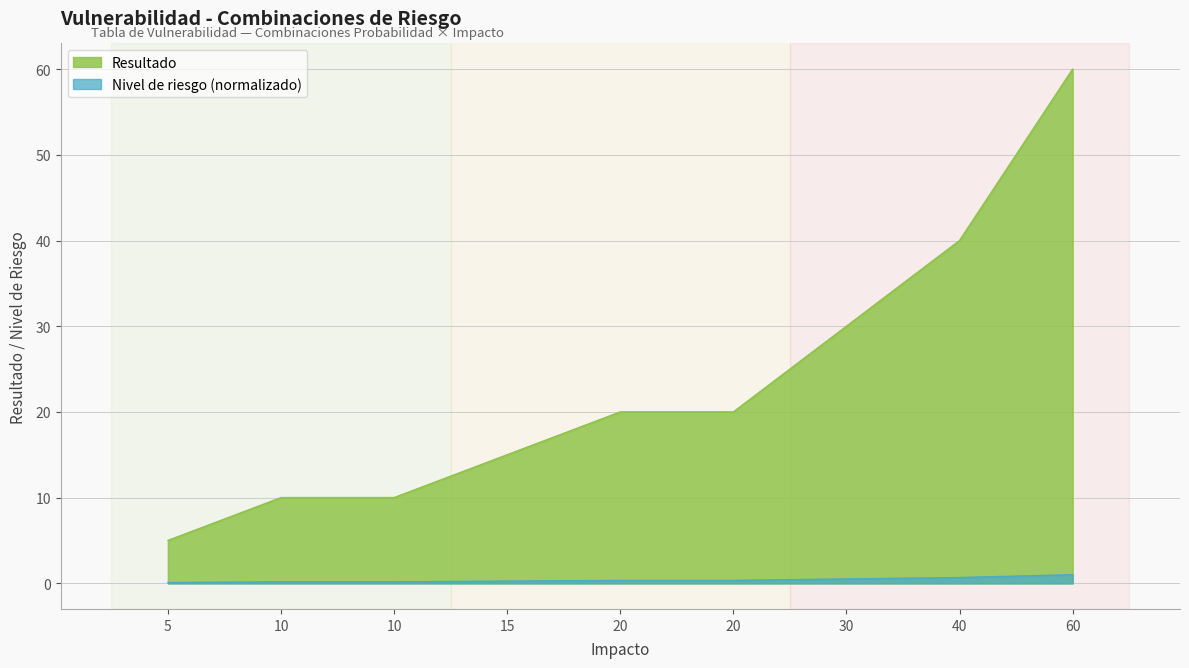

What value does the Resultado series have at 60?

60.0